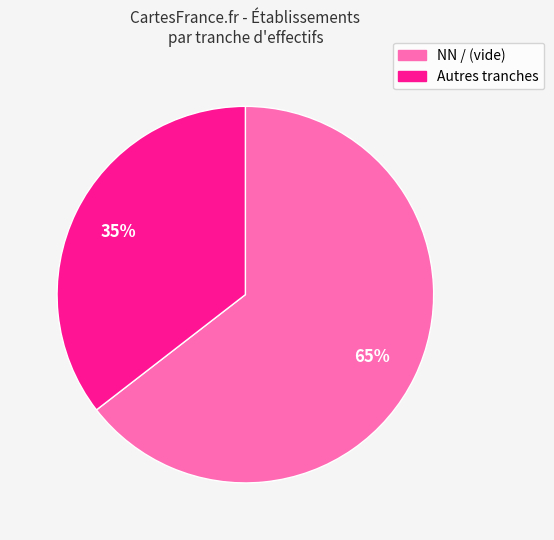

Does any single category account for the majority?

Yes